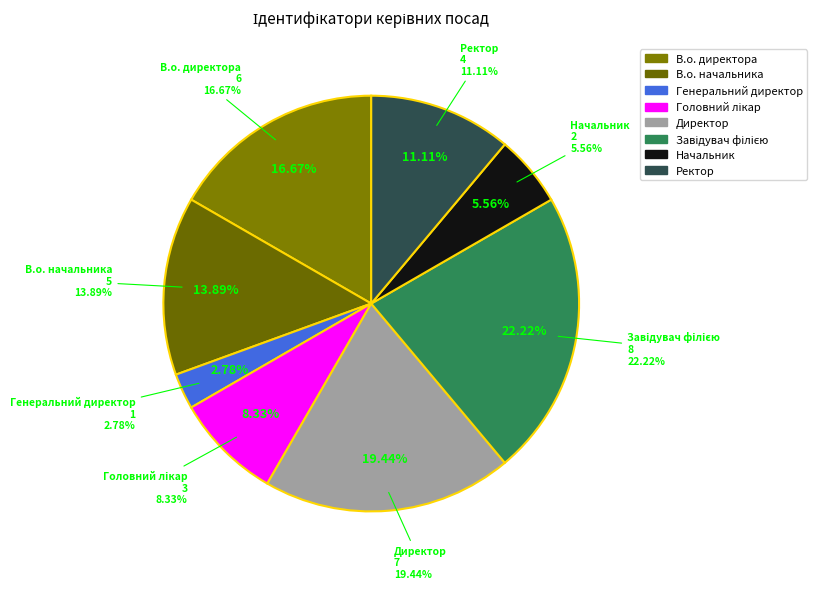

True or false: Генеральний директор accounts for 17% of the total.

False